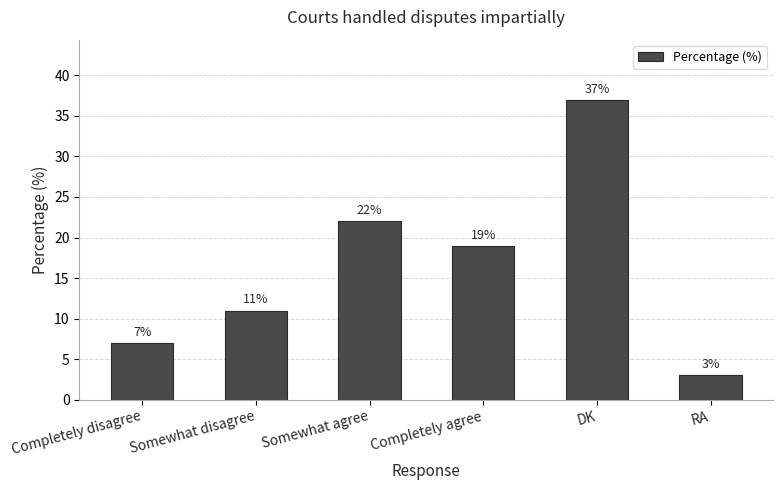

List the labels in order of value, largest first.

DK, Somewhat agree, Completely agree, Somewhat disagree, Completely disagree, RA